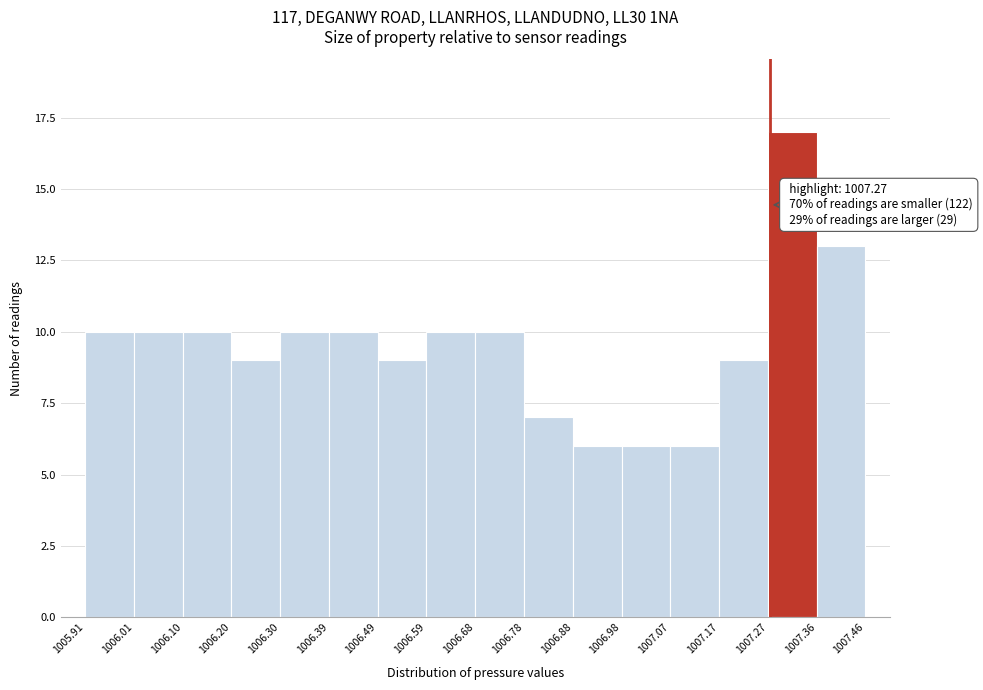

Which range on the x-axis has the tallest bar?

1007.27 to 1007.36